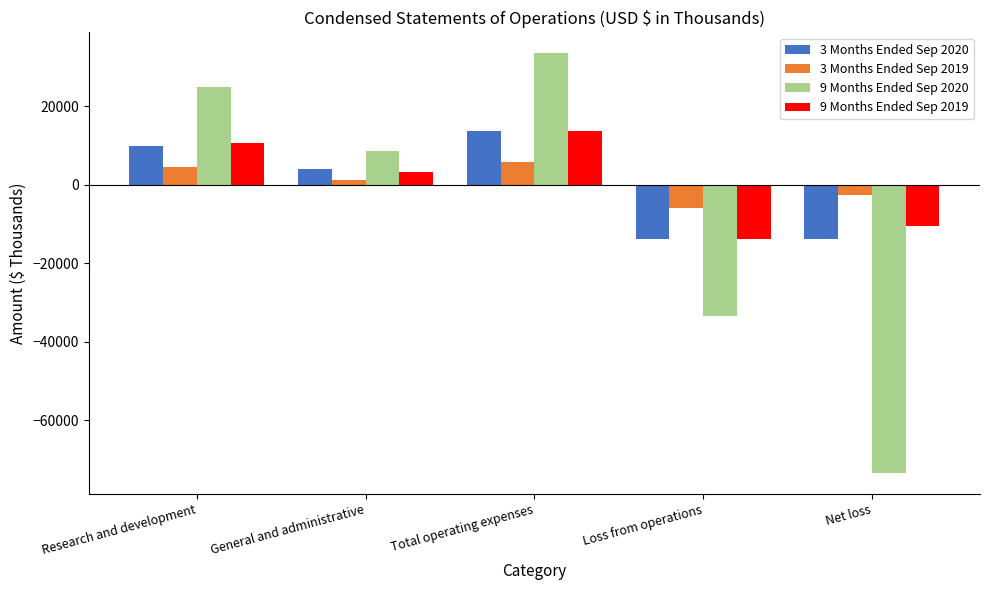

What is the difference between the 3 Months Ended Sep 2019 values at Net loss and Total operating expenses?

8577